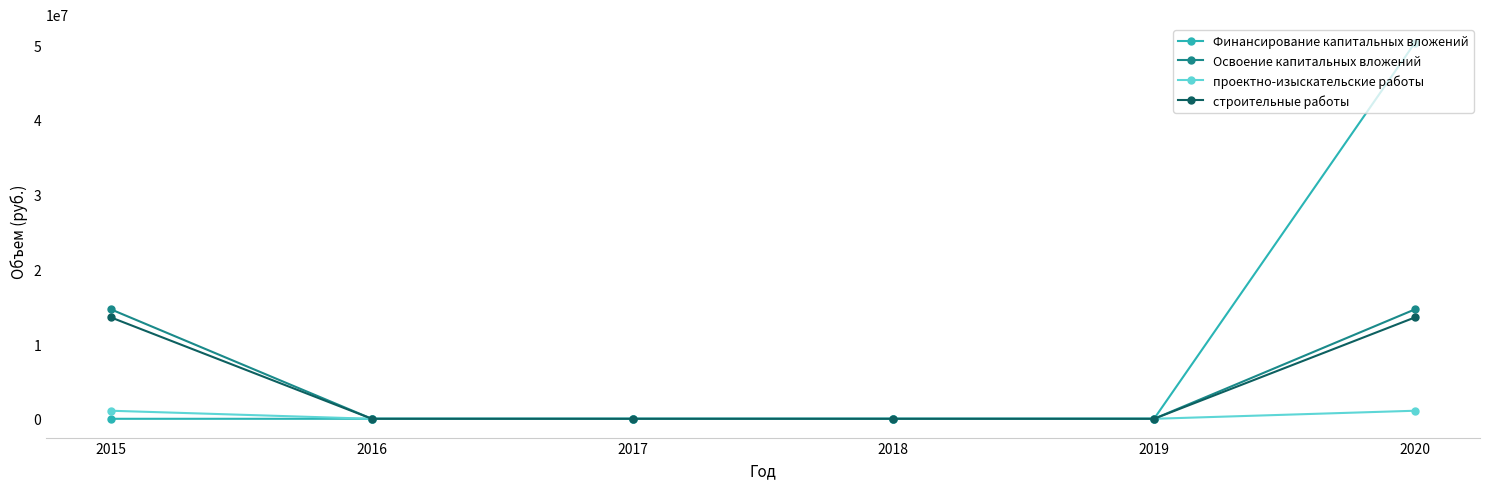

At which category is the sum across all series the highest?

2020